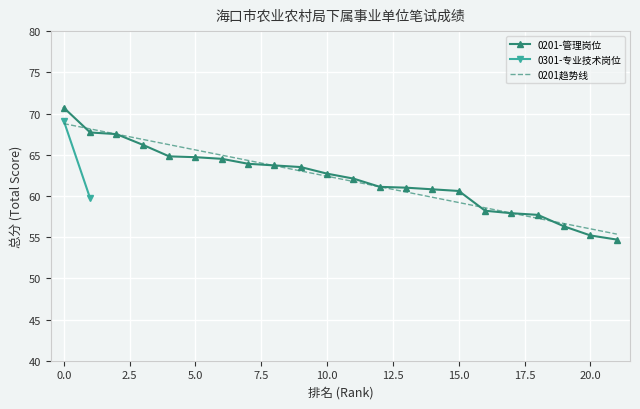

What is the maximum value for 0201-管理岗位?

70.7